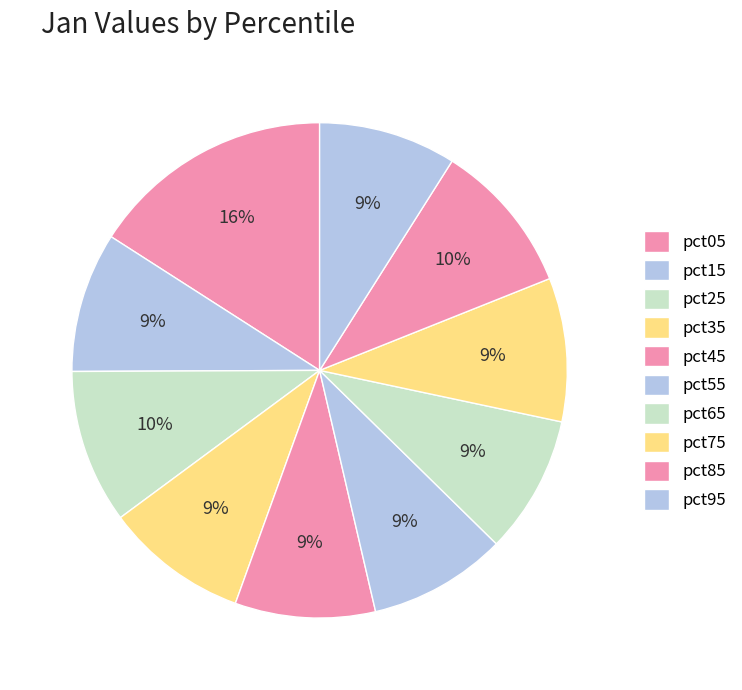

What is the total percentage of pct55 and pct95?

18.0%